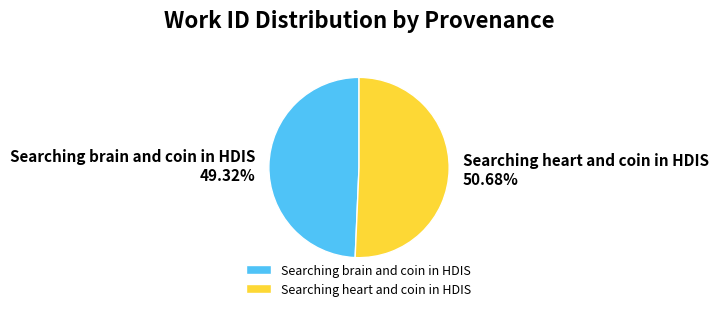

What percentage is NOT represented by Searching brain and coin in HDIS?

50.7%